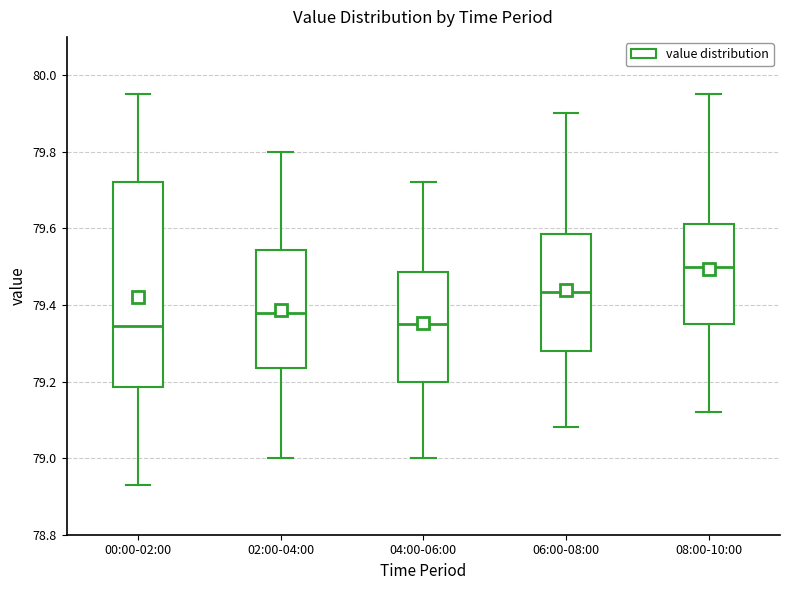

Which box is the tallest, from its lower edge to its upper edge?

00:00-02:00